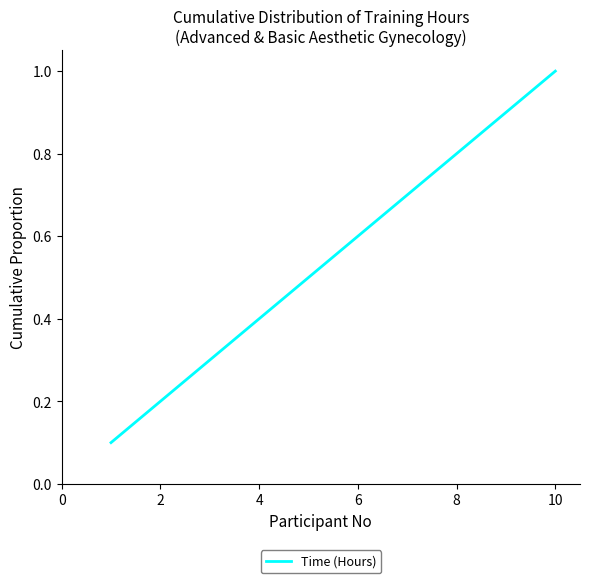

What is the greatest value displayed?

1.0